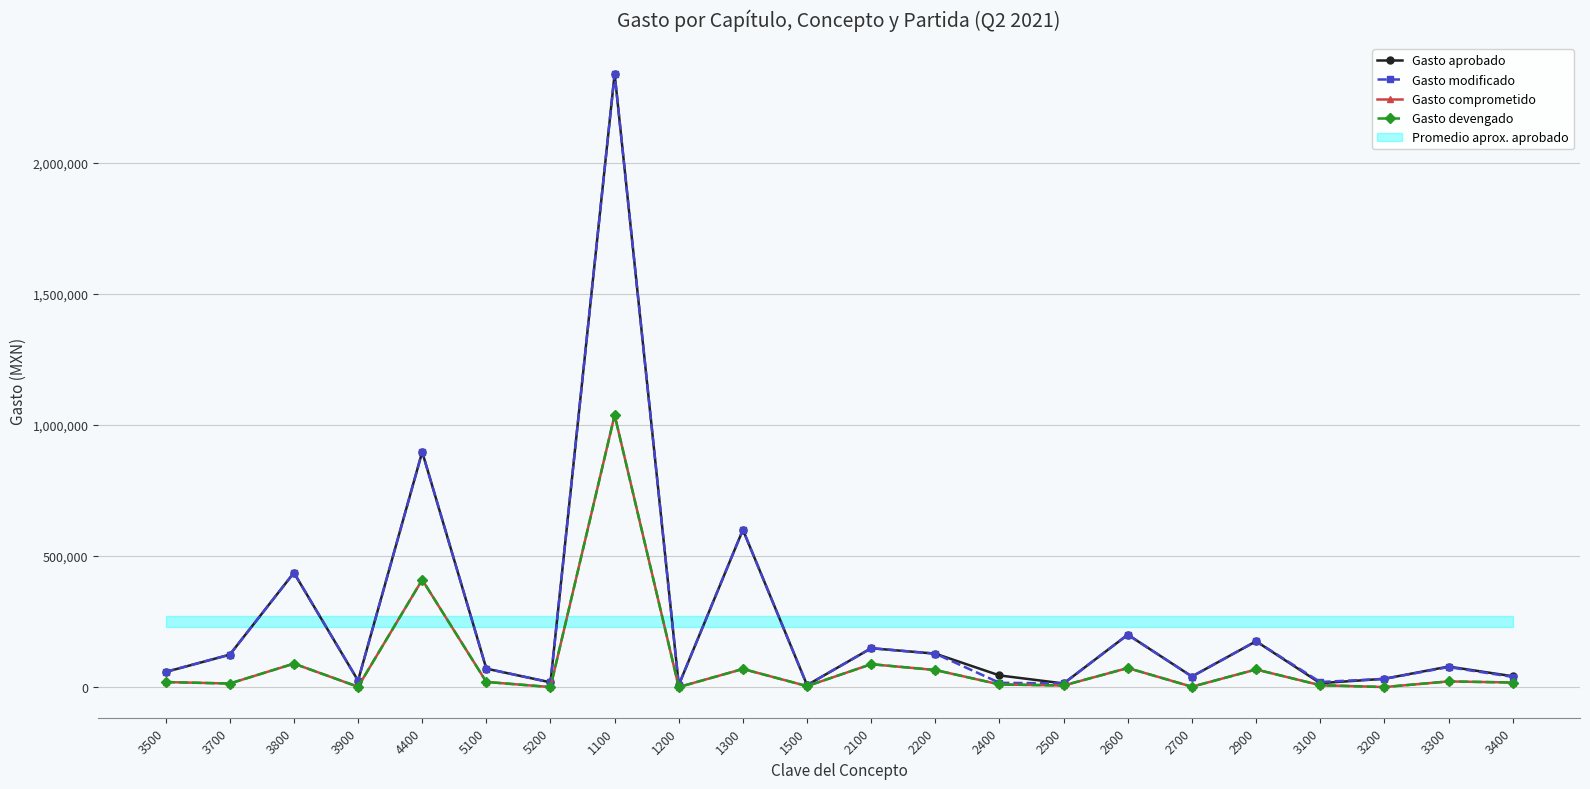

Reading left to right, list all the values displayed in this chart.

Gasto aprobado: 3500=57650.0	3700=123700.0	3800=436400.0	3900=24600.0	4400=897600.0	5100=70268.6	5200=17999.4	1100=2340820.5	1200=8000.0	1300=600413.8	1500=7320.0	2100=148253.9	2200=127506.0	2400=44432.7	2500=13803.9	2600=200000.0	2700=40295.0	2900=174803.3	3100=14878.0	3200=31622.1	3300=78250.0	3400=41382.9
Gasto modificado: 3500=57971.6	3700=123700.0	3800=436400.0	3900=24600.0	4400=897600.0	5100=70268.6	5200=17999.4	1100=2340820.5	1200=8000.0	1300=600413.8	1500=7320.0	2100=148253.9	2200=127506.0	2400=16303.9	2500=13803.9	2600=200000.0	2700=40295.0	2900=174803.3	3100=19378.0	3200=31300.5	3300=76250.0	3400=38882.9
Gasto comprometido: 3500=19174.8	3700=13480.0	3800=89494.0	3900=1085.3	4400=409494.2	5100=19529.2	5200=0.0	1100=1038178.9	1200=0.0	1300=69129.6	1500=3630.0	2100=87340.3	2200=65056.6	2400=10044.1	2500=6043.6	2600=72675.9	2700=1231.8	2900=67229.5	3100=7074.6	3200=0.0	3300=21555.2	3400=17439.7
Gasto devengado: 3500=19174.8	3700=13480.0	3800=89494.0	3900=1085.3	4400=409494.2	5100=19529.2	5200=0.0	1100=1038178.9	1200=0.0	1300=69129.6	1500=3630.0	2100=87340.3	2200=65056.6	2400=10044.1	2500=6043.6	2600=72675.9	2700=1231.8	2900=67229.5	3100=7074.6	3200=0.0	3300=21555.2	3400=17439.7